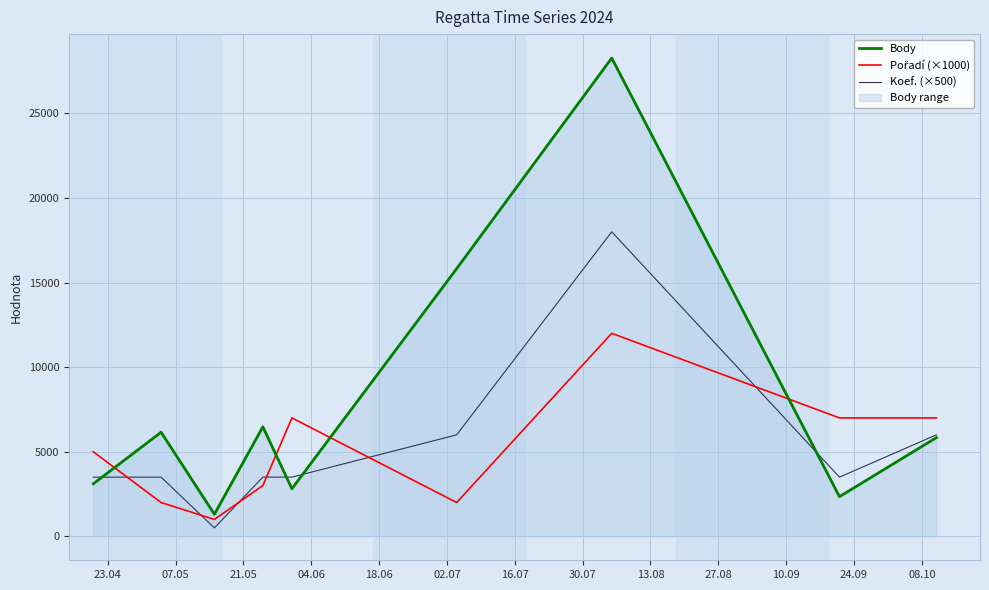

Rank the series by their maximum value, from highest to lowest.

Body, Koef. (×500), Pořadí (×1000)